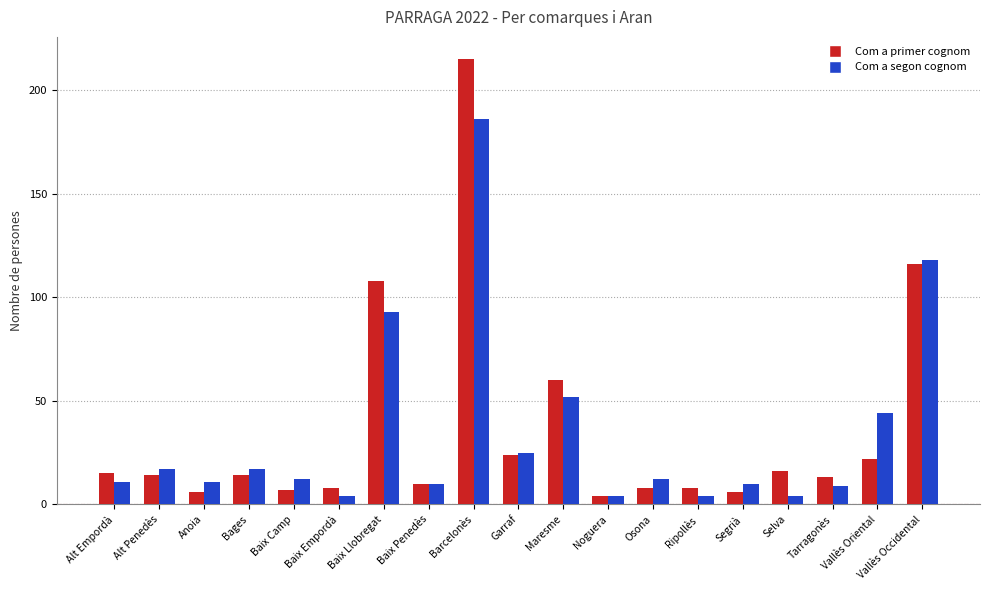

Rank the series at Baix Empordà from highest to lowest value.

Com a primer cognom, Com a segon cognom